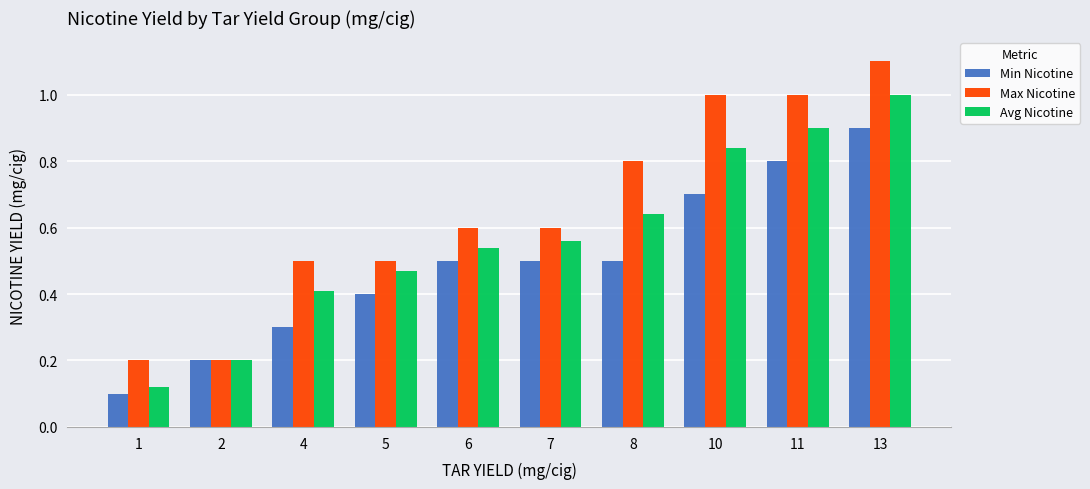

The value of Avg Nicotine at 4 is 0.2. True or false?

False